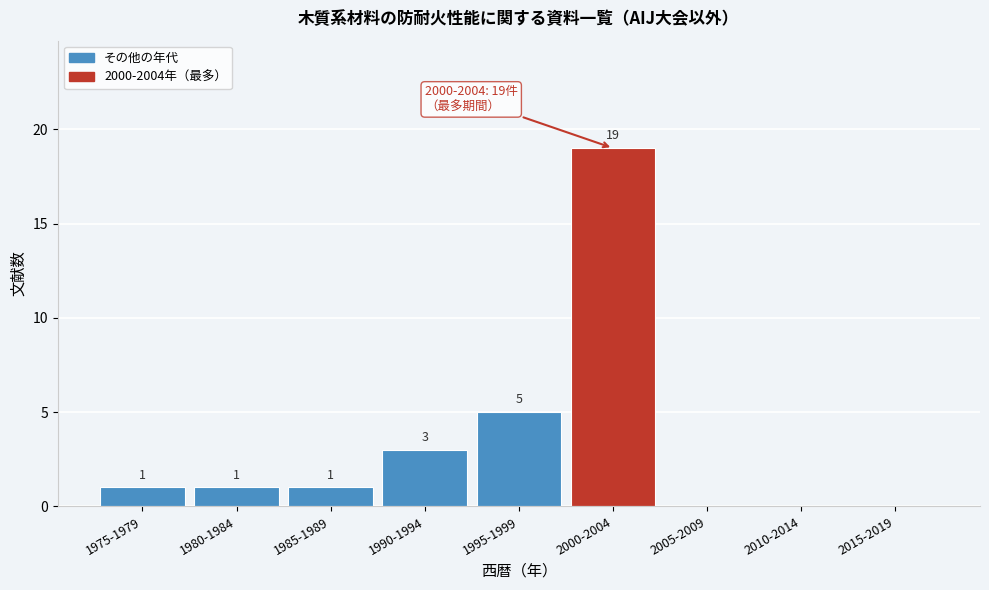

Reading left to right, what are all the values shown in this chart?

1975-1979=1	1980-1984=1	1985-1989=1	1990-1994=3	1995-1999=5	2000-2004=19	2005-2009=0	2010-2014=0	2015-2019=0